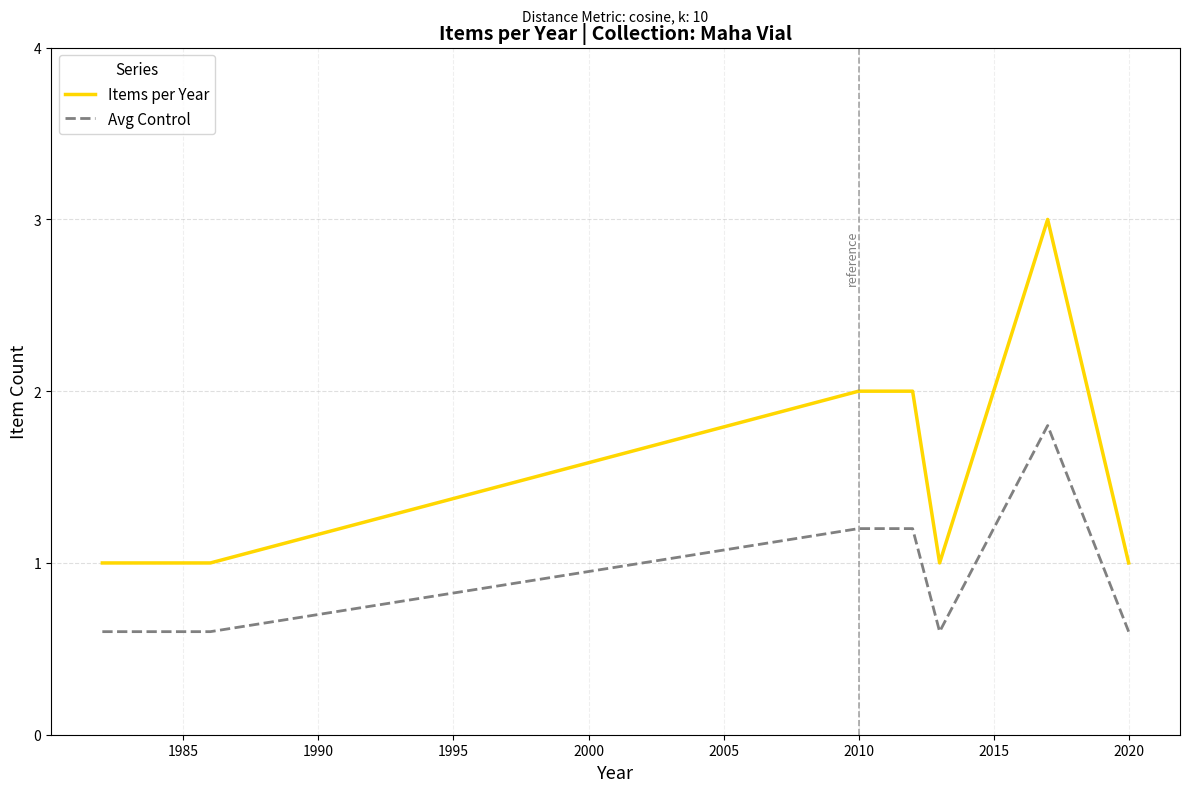

Rank the series by their maximum value, from highest to lowest.

Items per Year, Avg Control